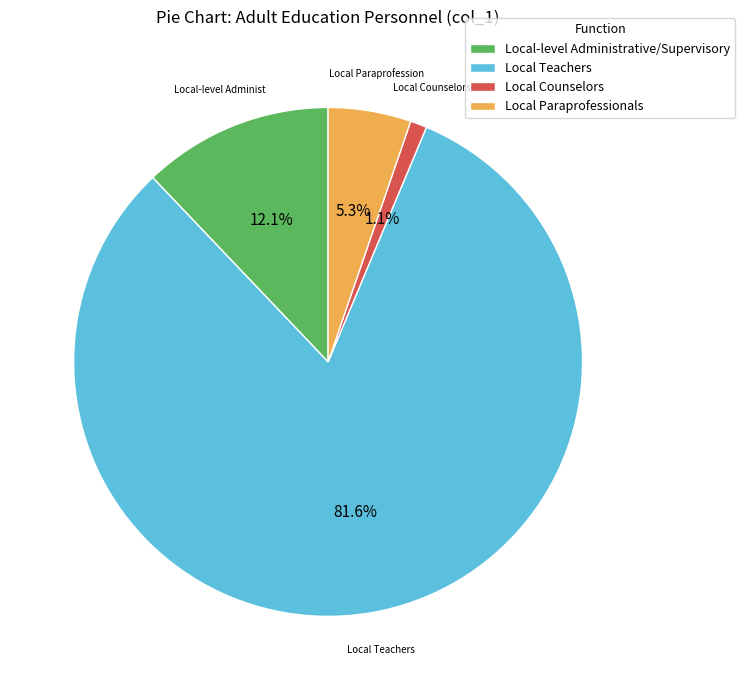

Does any single category account for the majority?

Yes